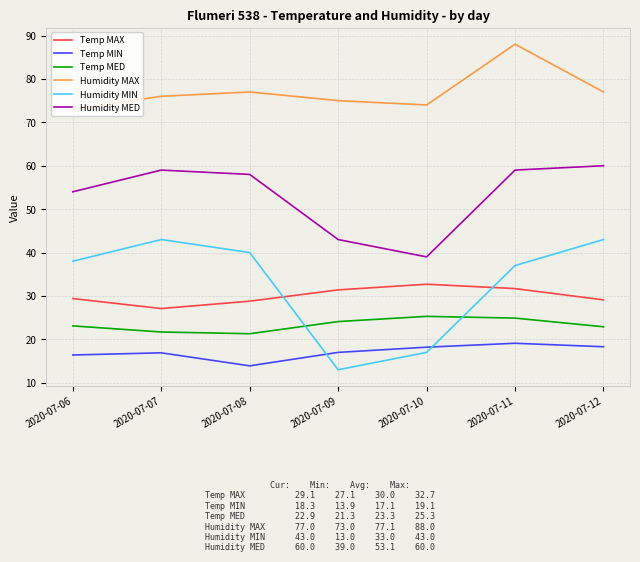

Which label corresponds to the smallest value in the chart?

2020-07-09